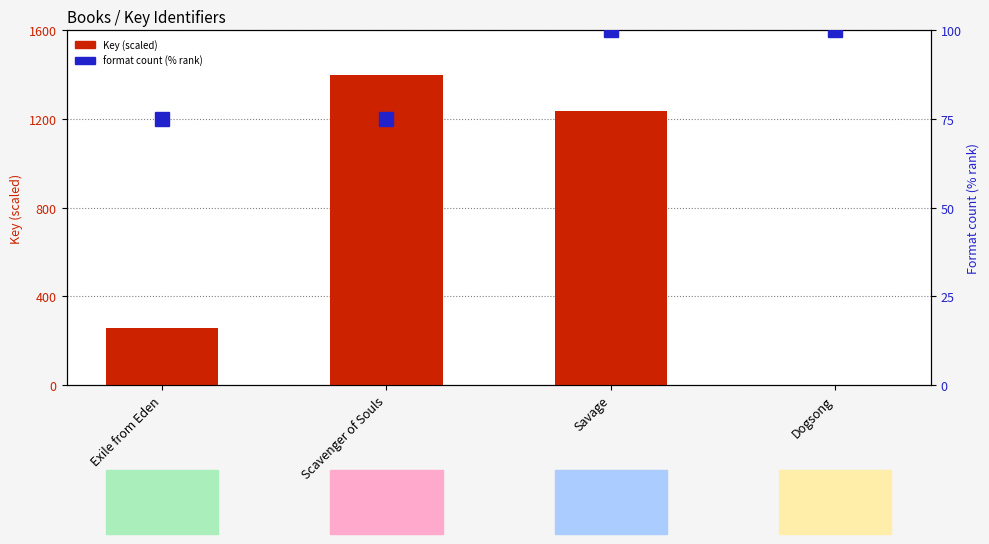

What is the highest value of the Format count (% rank) series?

100.0